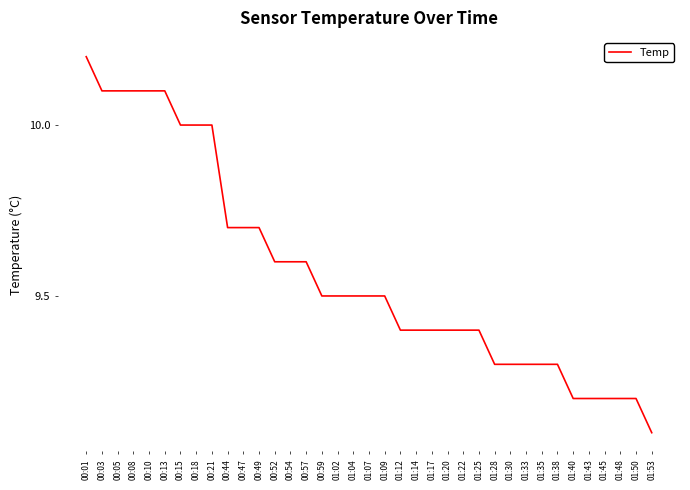

What is the approximate value at 01:04?

9.5